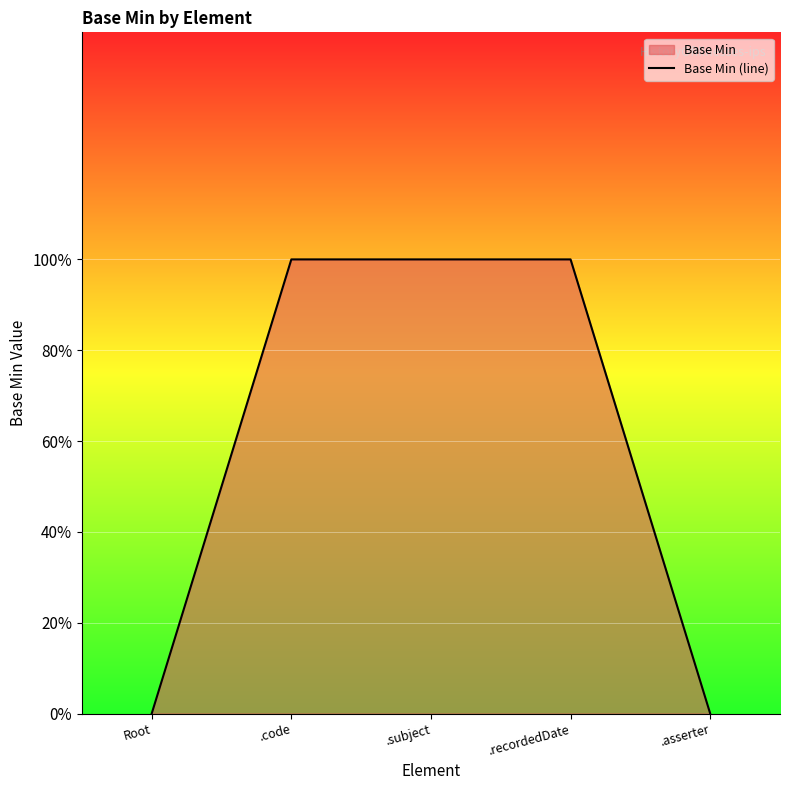

What position from the left is Root?

1